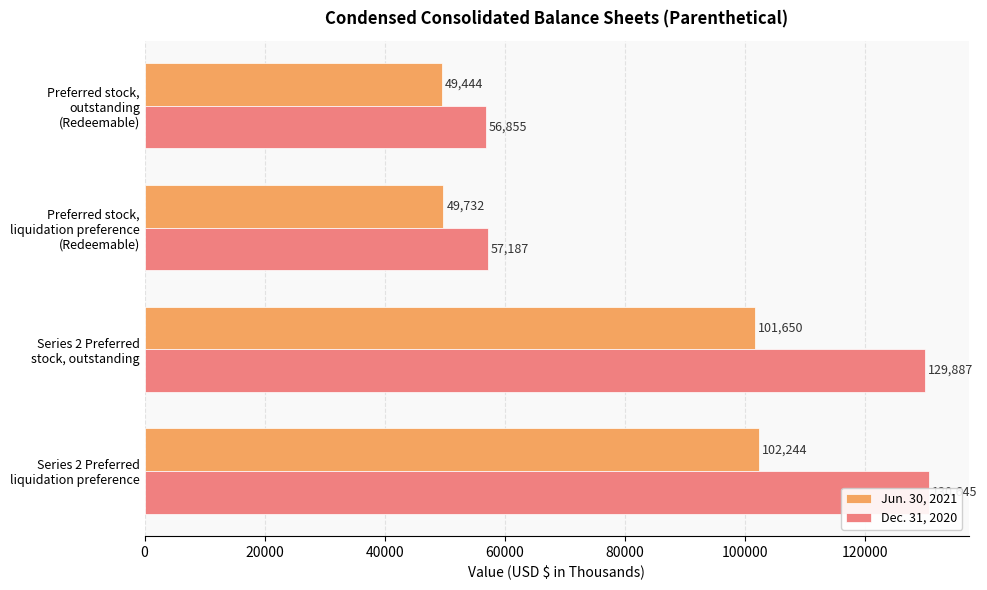

What is the value of the Jun. 30, 2021 bar at the 4th from the left?

102244